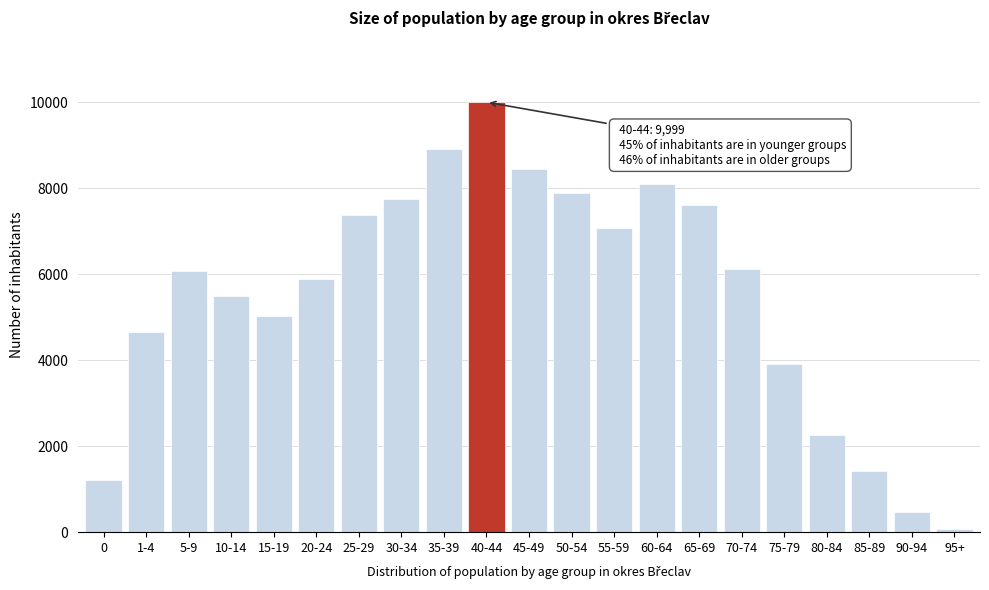

What is the change in value from 0 to 50-54?

+6661